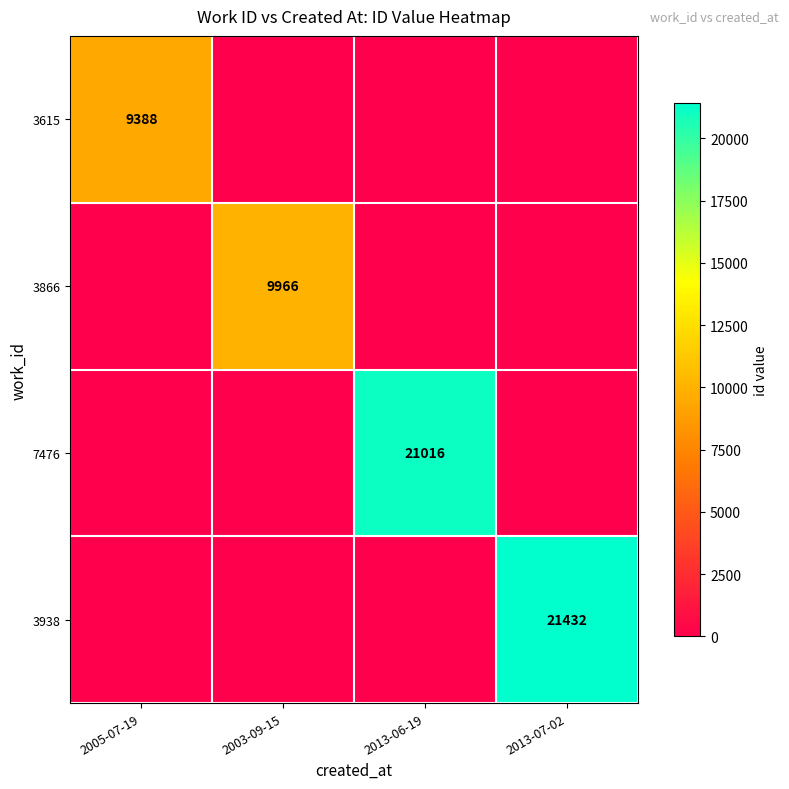

True or false: 7476 has a value of 21016 at 2013-06-19.

True